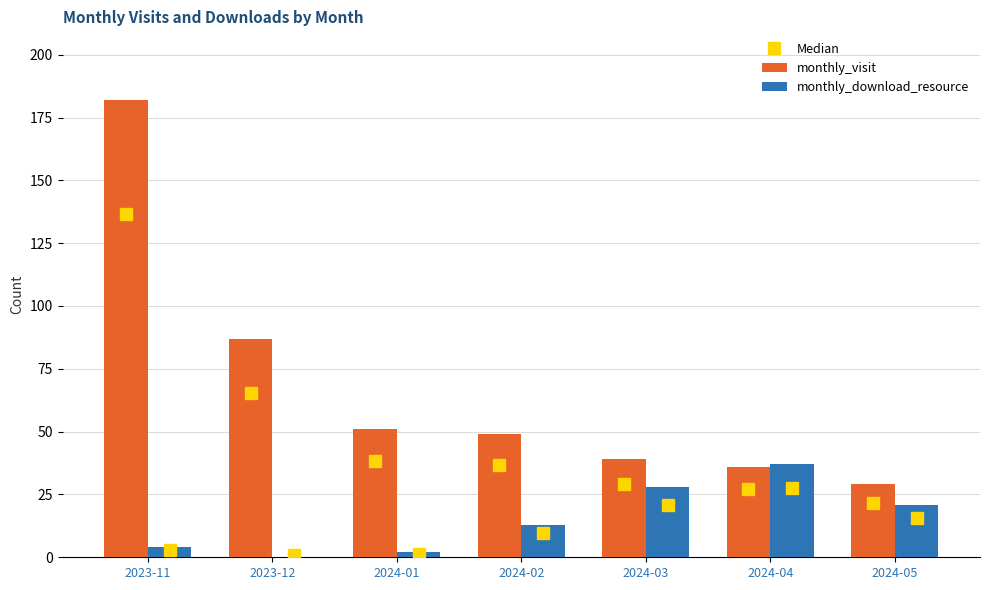

What is the maximum value for monthly_download_resource?

37